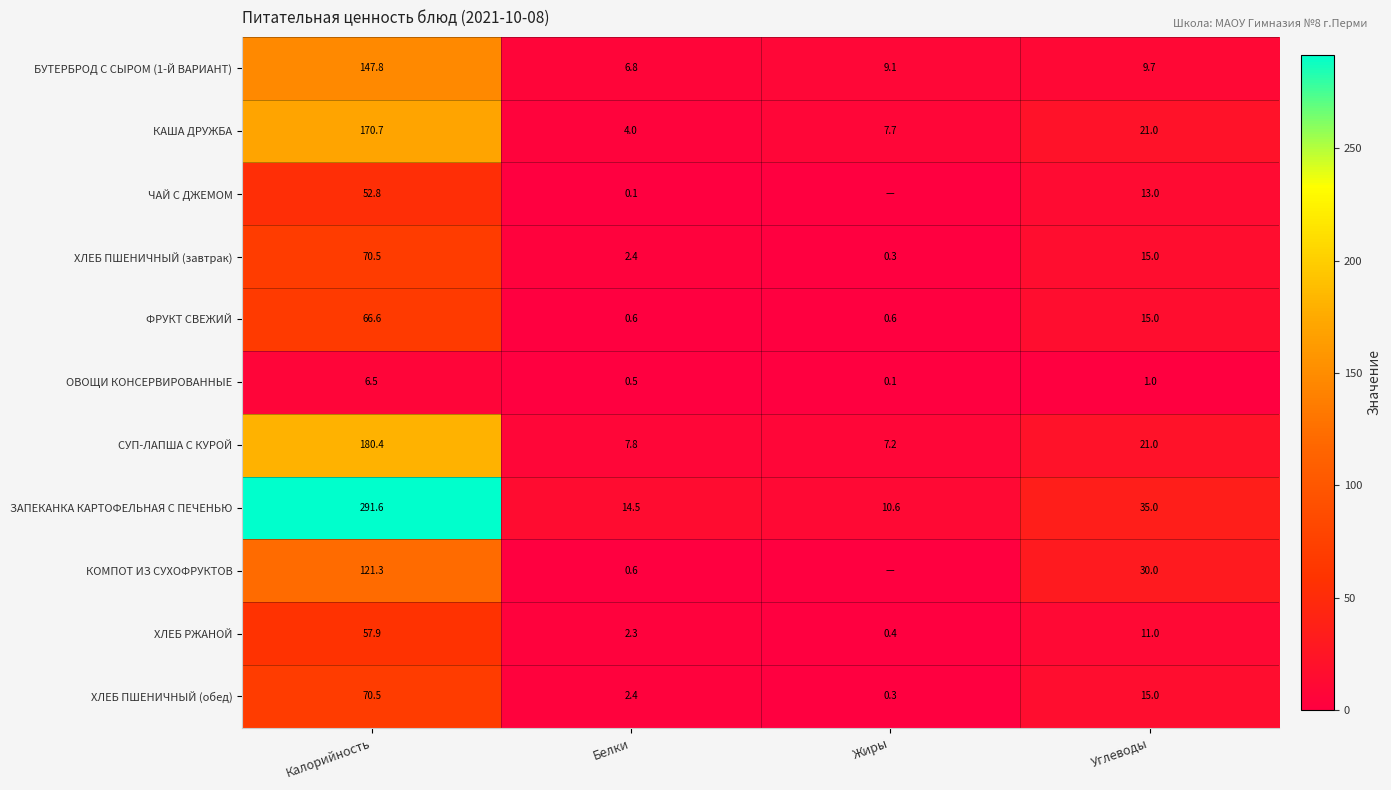

Which has a higher value, Белки or Углеводы?

Углеводы